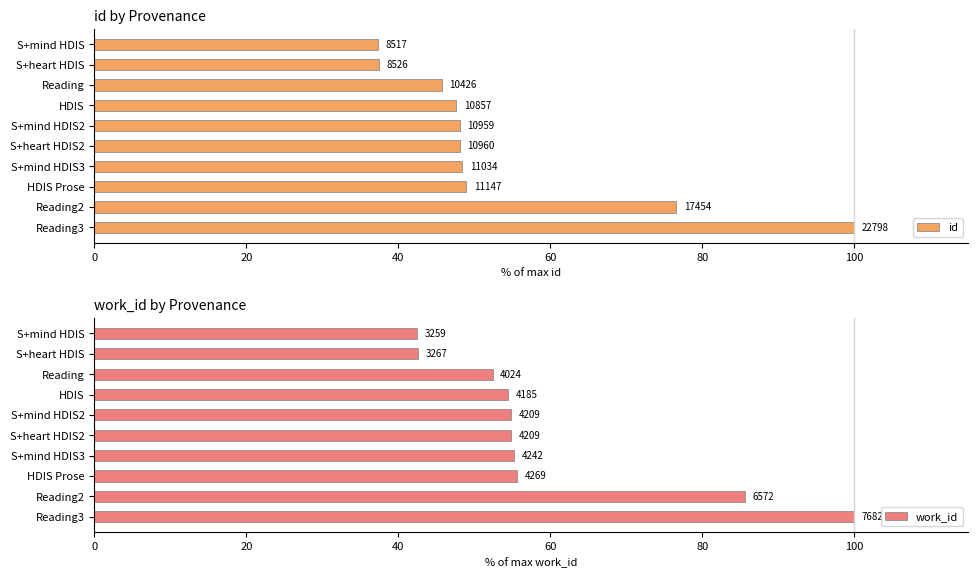

True or false: work_id has a value of 18.7 at S+mind HDIS.

False